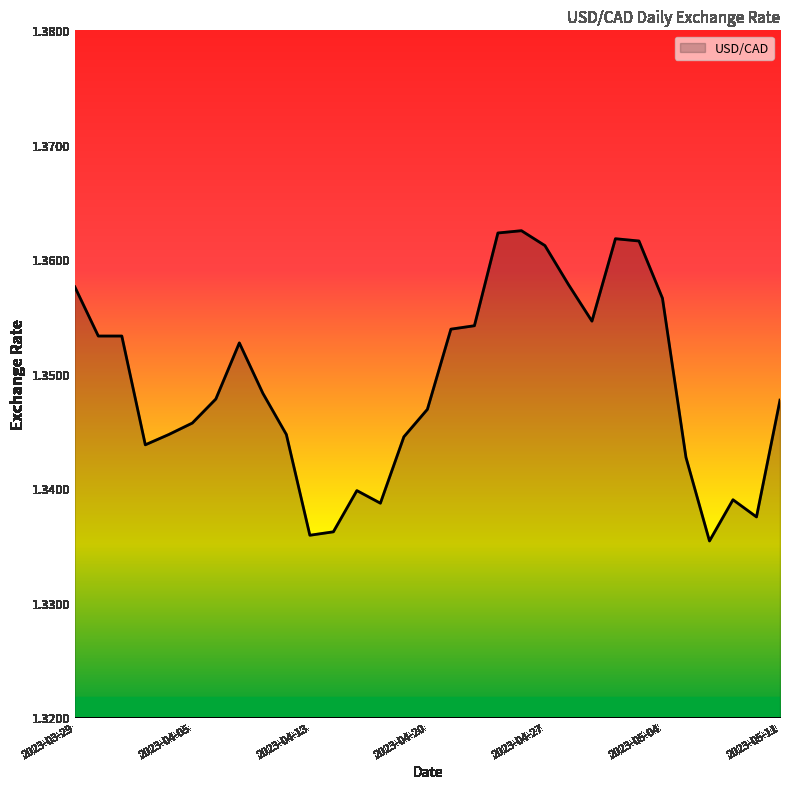

Rank the categories by value from highest to lowest.

2023-04-26, 2023-04-25, 2023-05-02, 2023-05-03, 2023-04-27, 2023-04-28, 2023-03-29, 2023-05-04, 2023-05-01, 2023-04-24, 2023-04-21, 2023-03-30, 2023-03-31, 2023-04-10, 2023-04-11, 2023-04-06, 2023-05-11, 2023-04-20, 2023-04-05, 2023-04-04, 2023-04-12, 2023-04-19, 2023-04-03, 2023-05-05, 2023-04-17, 2023-05-09, 2023-04-18, 2023-05-10, 2023-04-14, 2023-04-13, 2023-05-08